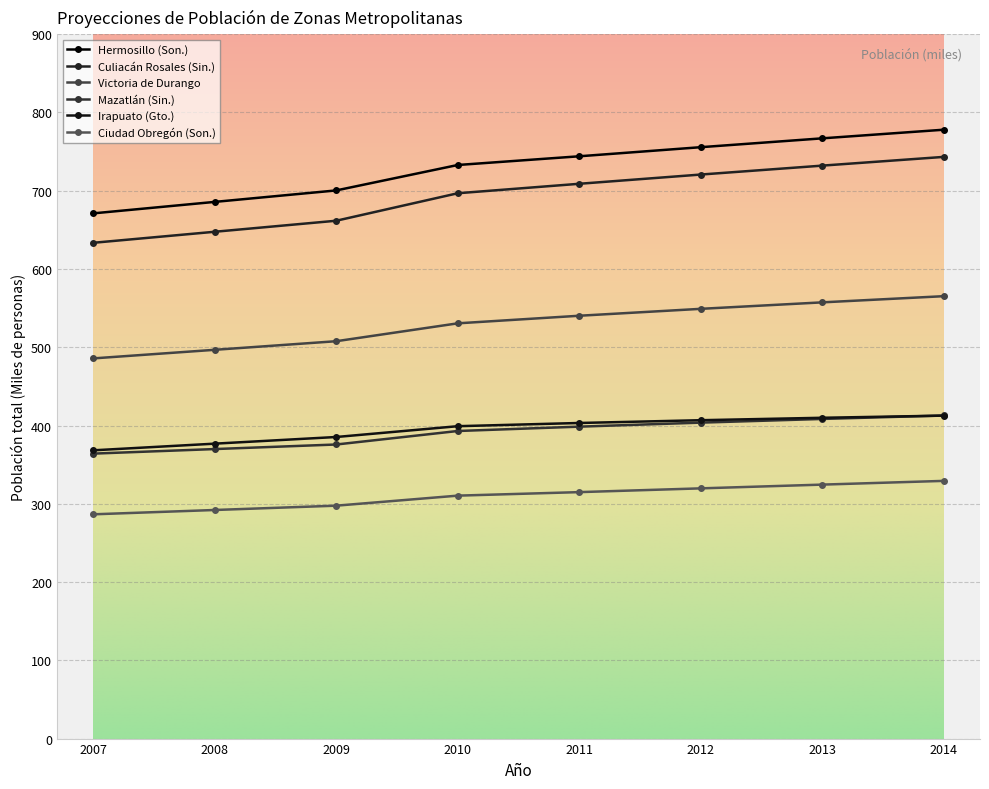

Is this an area chart (filled region under the line)?

No